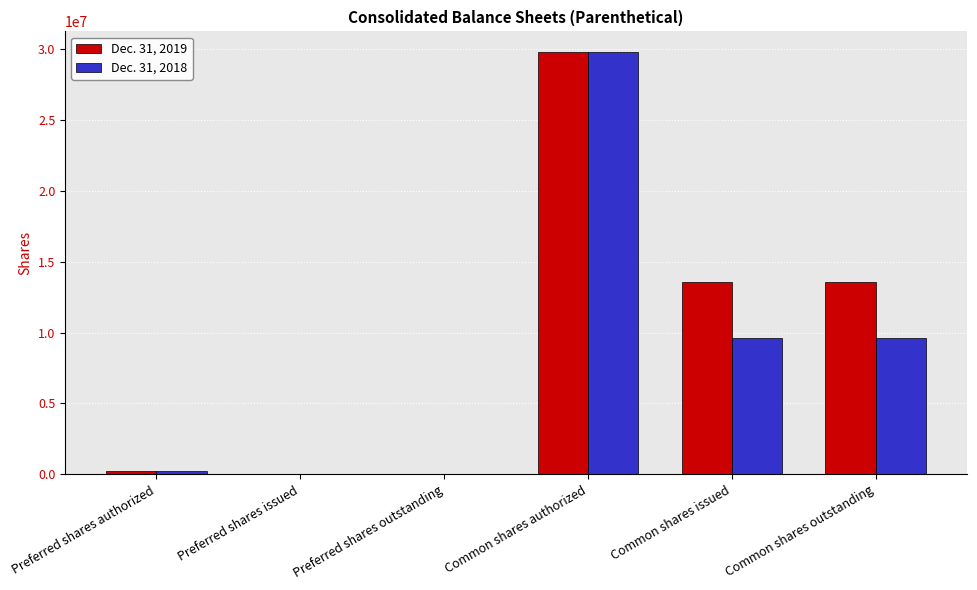

Count the number of categories in the chart.

6